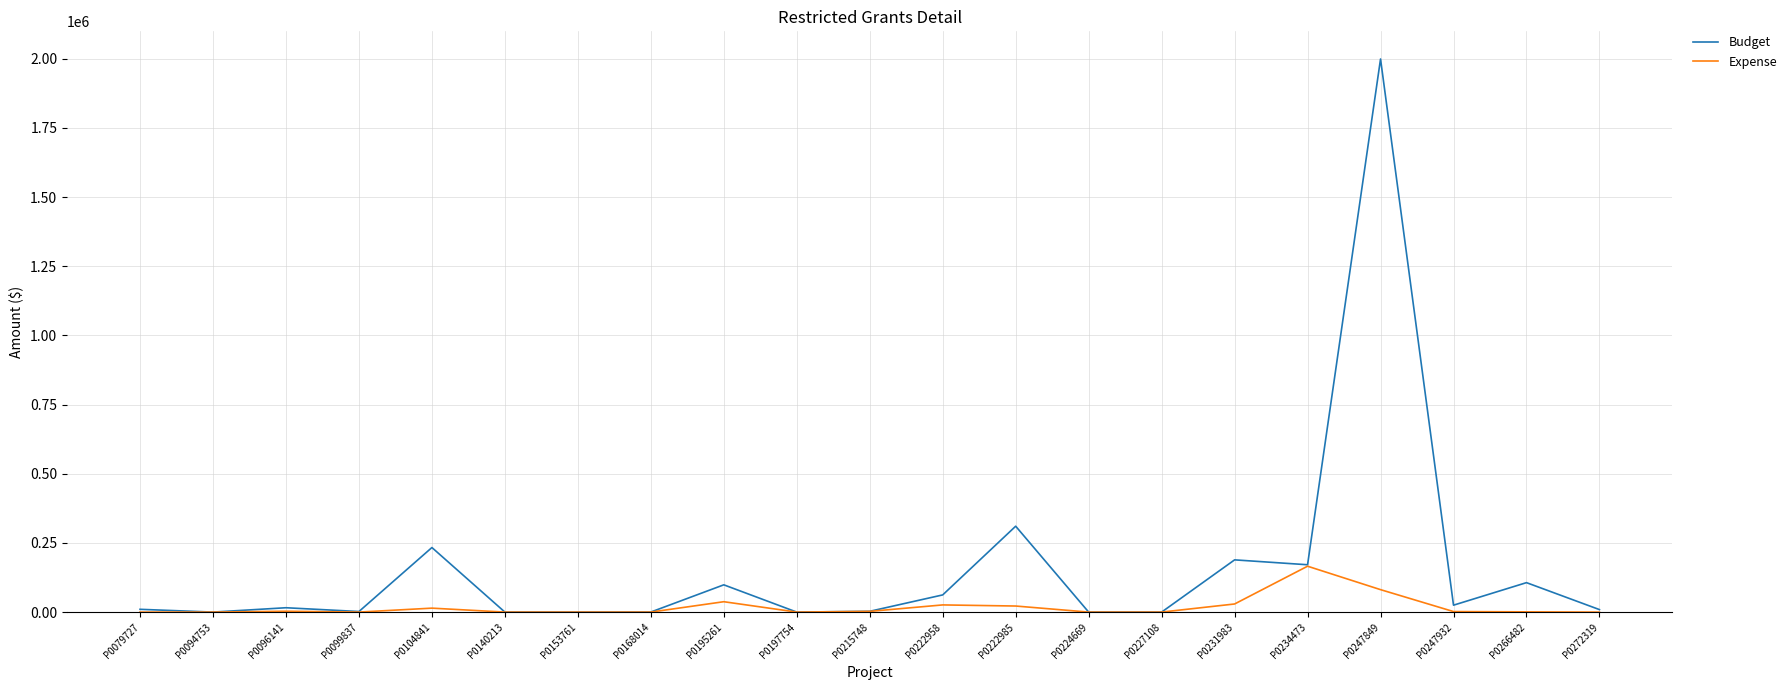

List the series in order of their peak value, highest first.

Budget, Expense